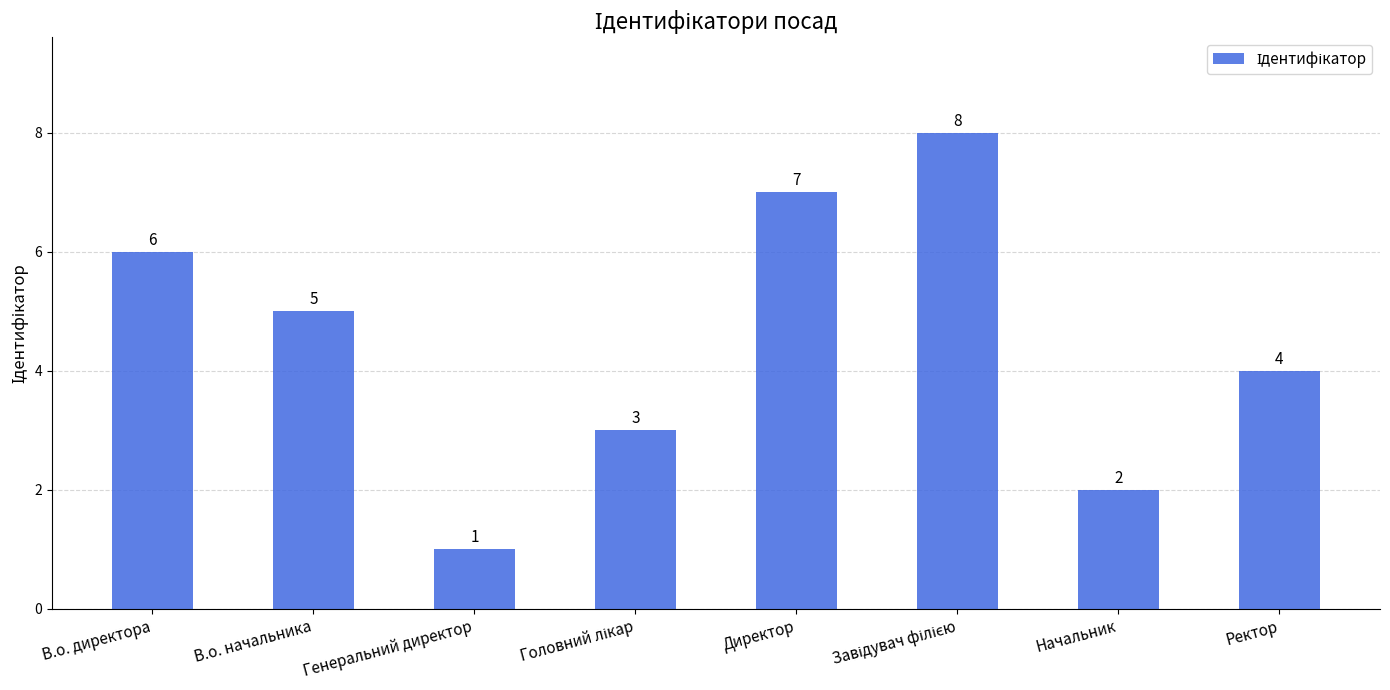

At which label does the data first exceed 5?

В.о. директора